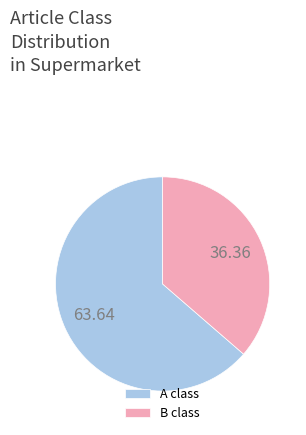

Rank the categories by value from lowest to highest.

B class, A class